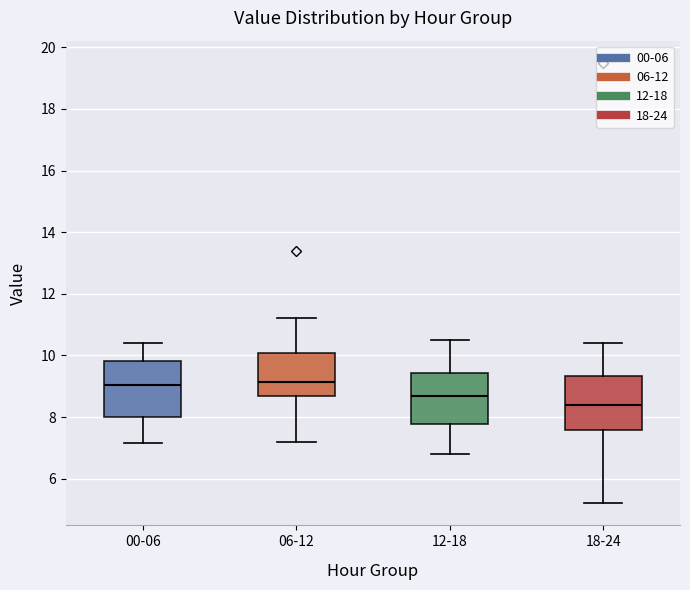

Where is the upper edge of the box for 18-24 on the y-axis? The values are not printed on the chart, so give them approximately, as read against the axis.

9.4